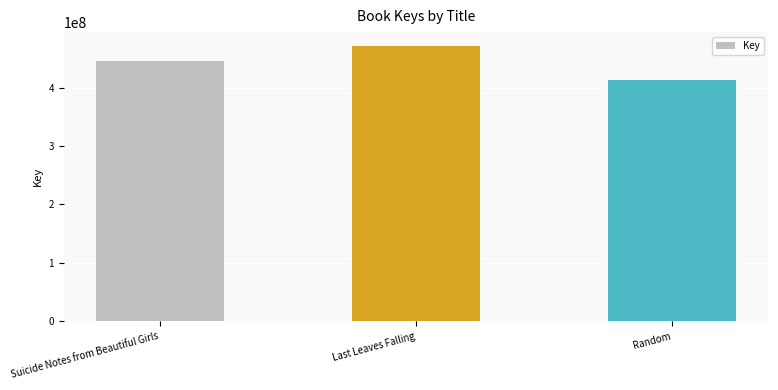

Reading left to right, extract all data points from this chart.

445301467	471475746	412928471